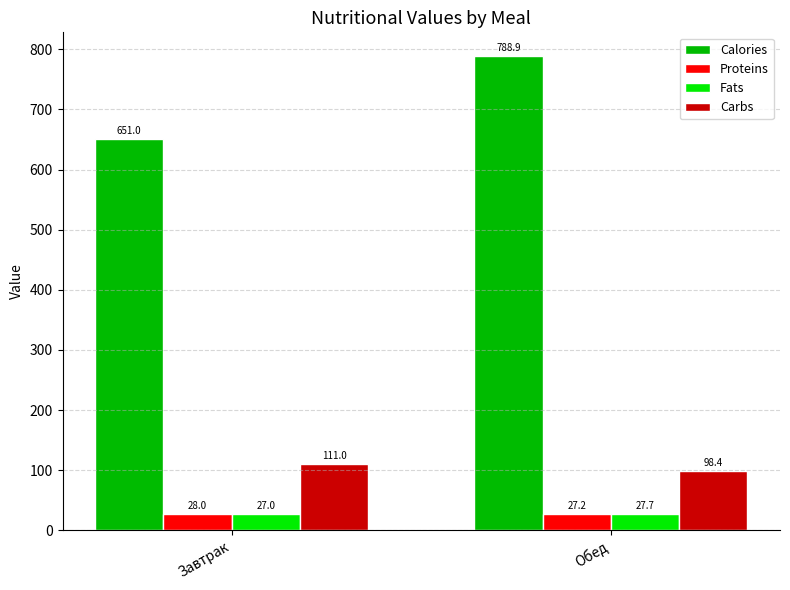

Rank the series at Обед from lowest to highest value.

Proteins, Fats, Carbs, Calories